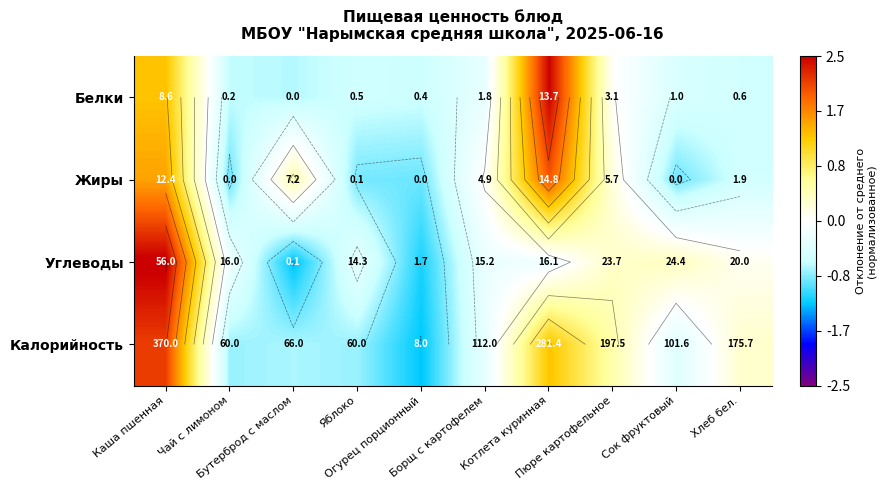

At which label does Жиры first exceed 0?

Каша пшенная